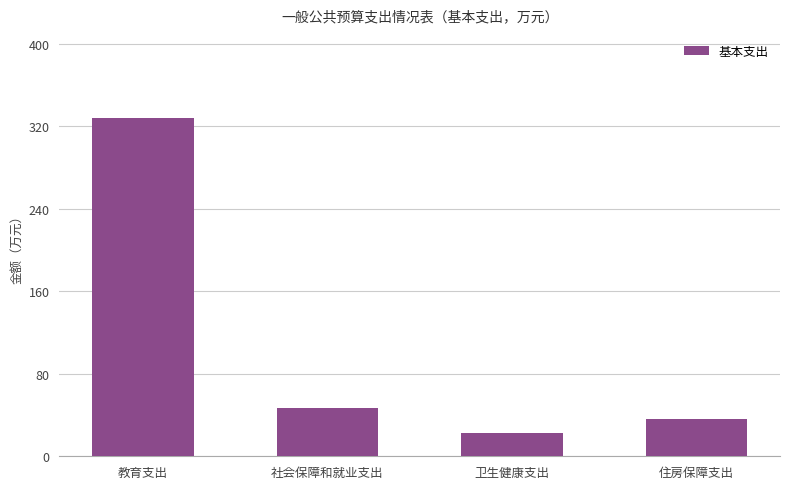

How many distinct data groups are displayed?

1